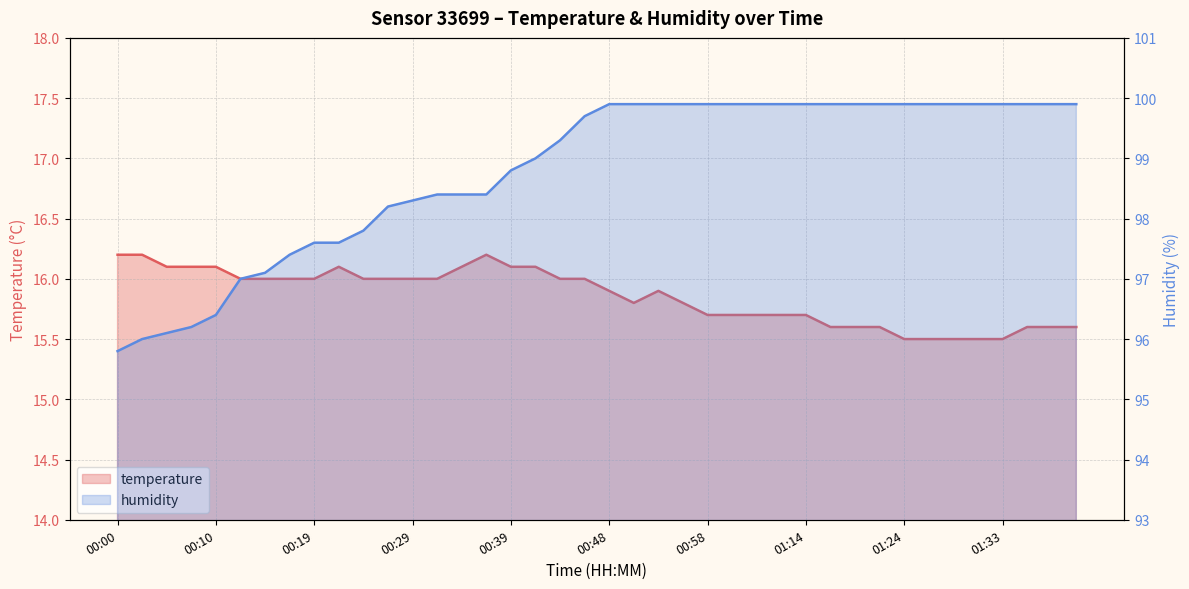

Is it true that temperature equals 7.1 at 00:29?

False